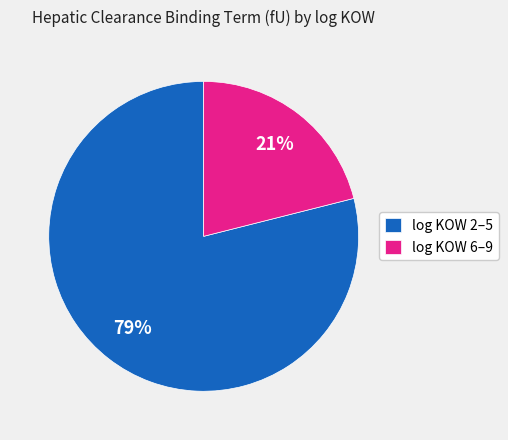

Do log KOW 2–5 and log KOW 6–9 together represent more than half of the pie?

Yes